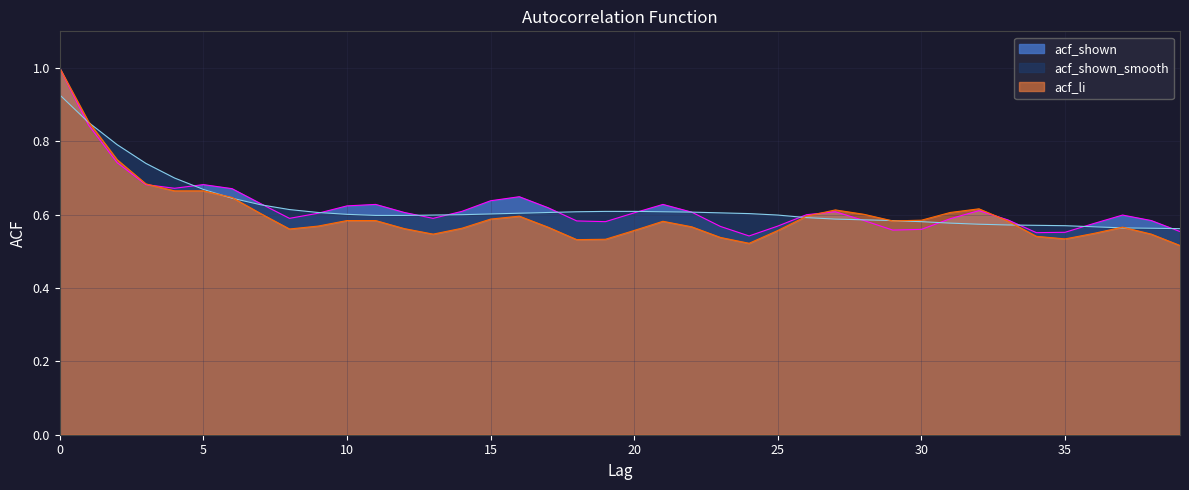

How many lines are shown in the chart?

3